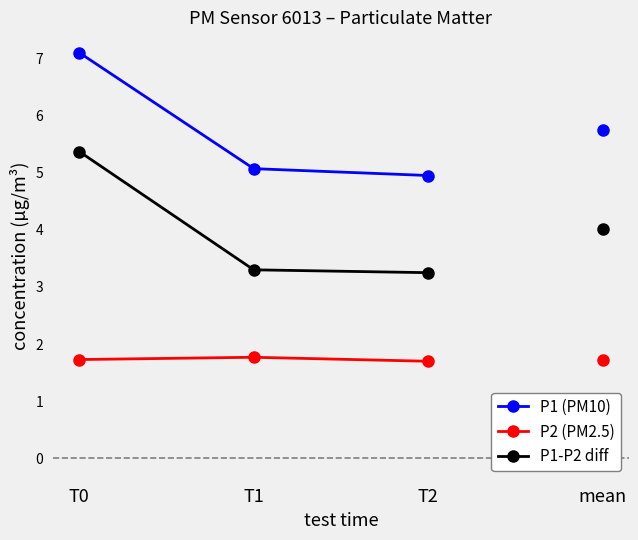

The value of P2 (PM2.5) at T1 is 2.5. True or false?

False